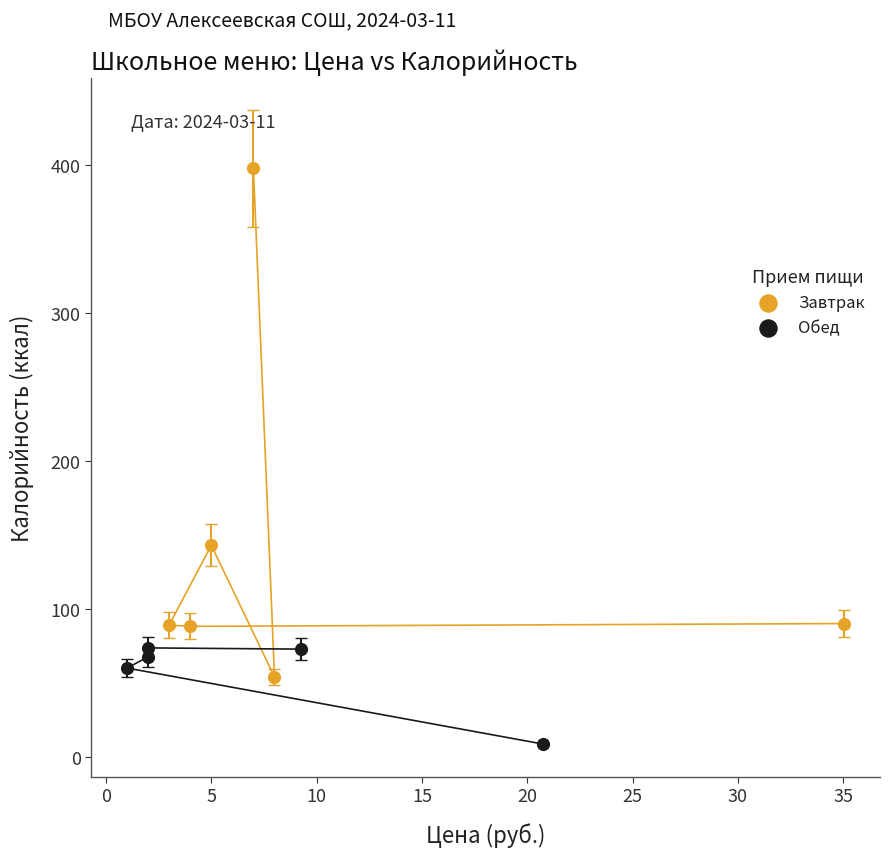

What are all the series names shown in the legend?

Завтрак, Обед